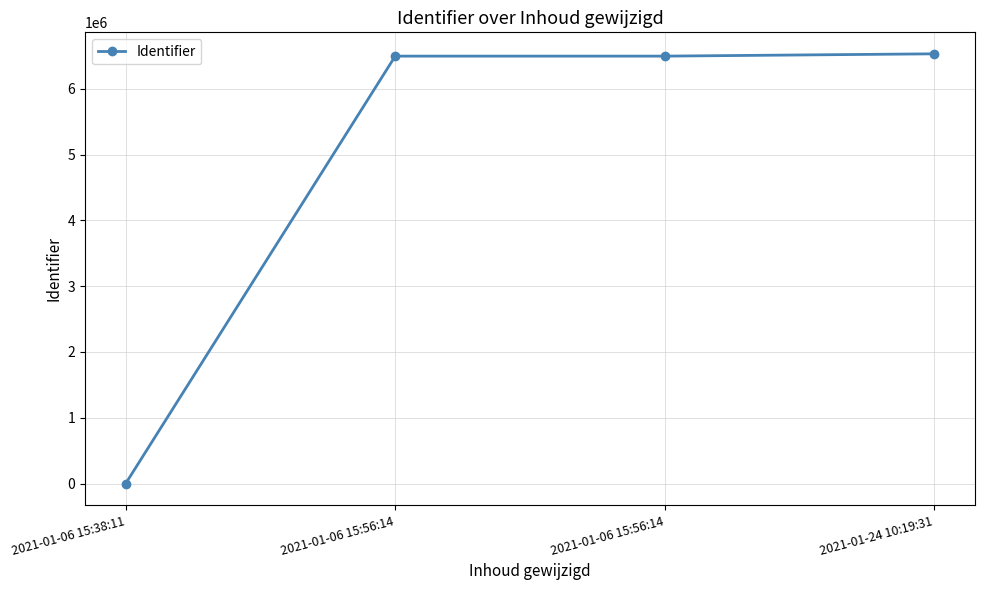

Reading right to left, what are all the values shown in this chart?

2021-01-24 10:19:31=6531385	2021-01-06 15:56:14=6496395	2021-01-06 15:56:14=6496377	2021-01-06 15:38:11=0